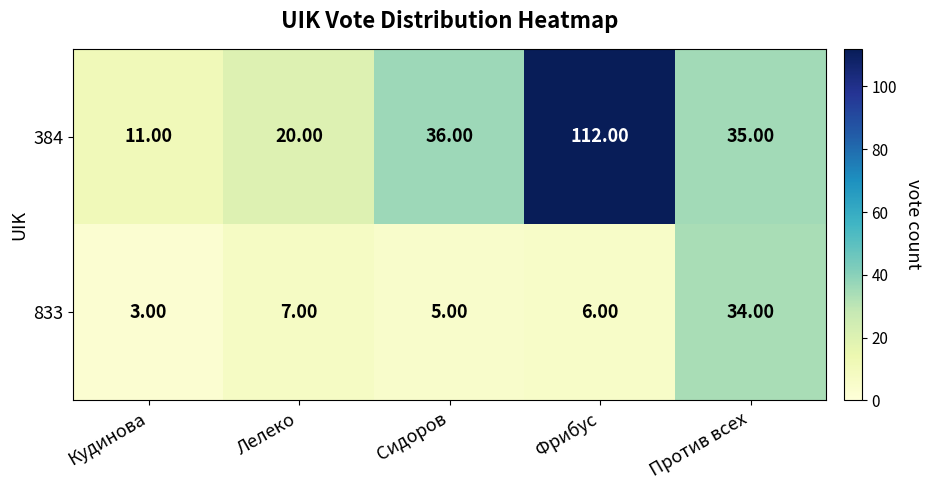

At Кудинова, list the series in order from largest to smallest.

384, 833